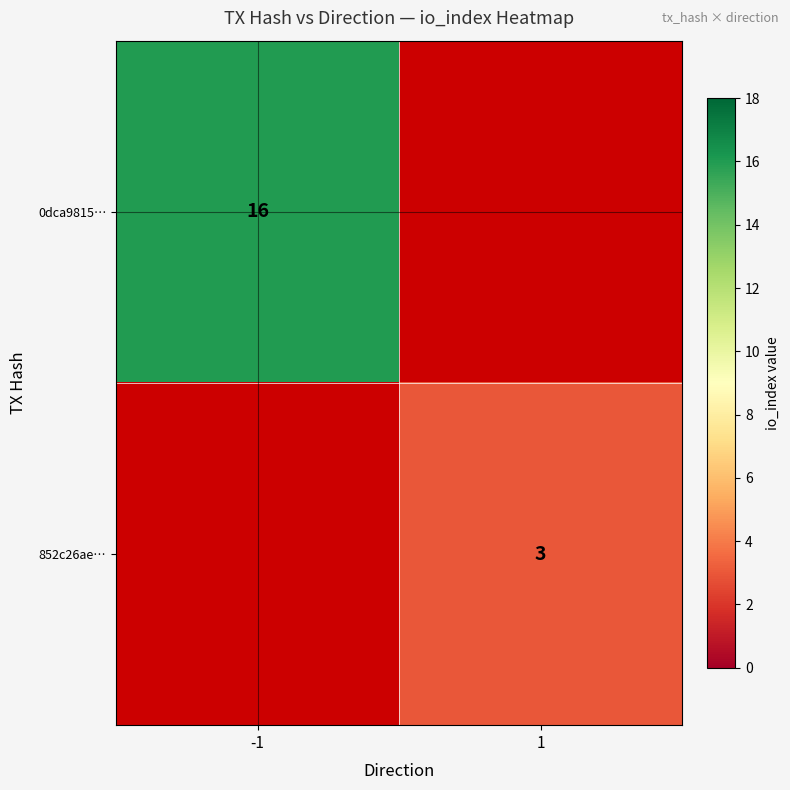

Is it true that 0dca9815… equals 16 at -1?

True